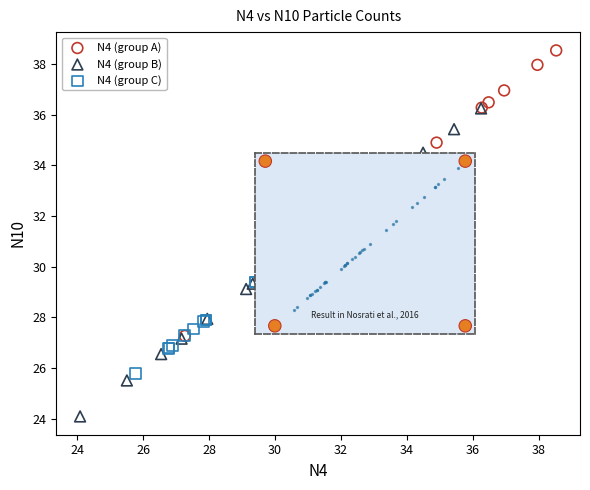

Which series reaches the maximum Y coordinate?

N4 (group A)